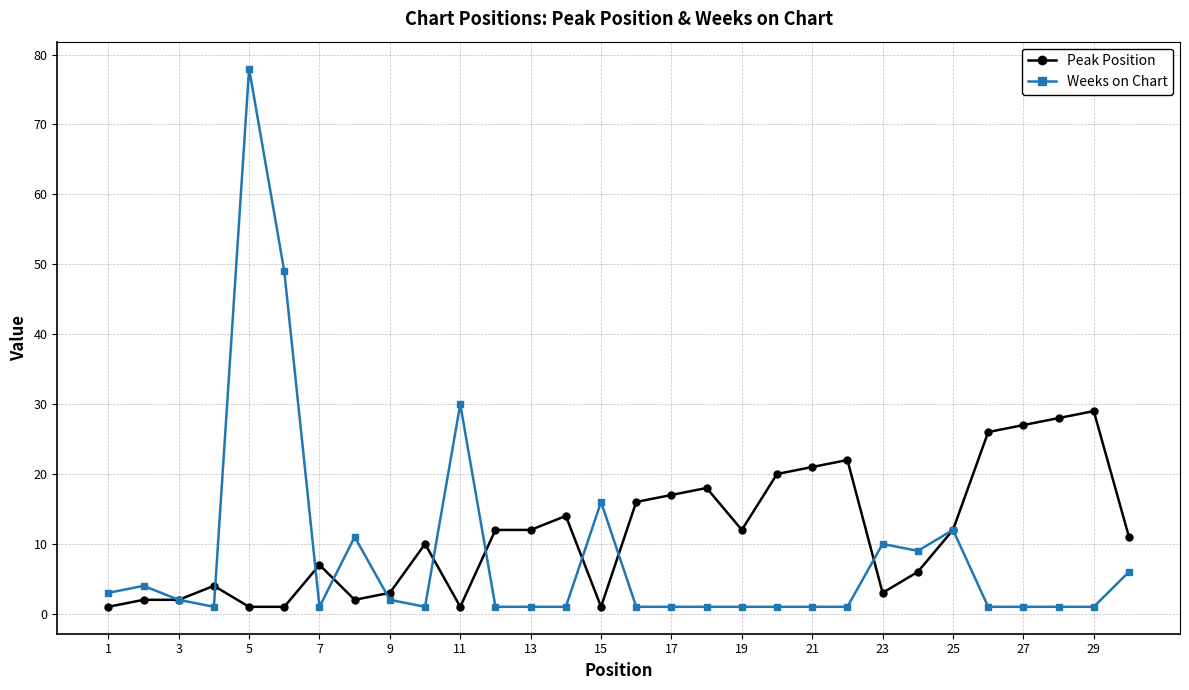

Which series has the largest range (max minus min)?

Weeks on Chart